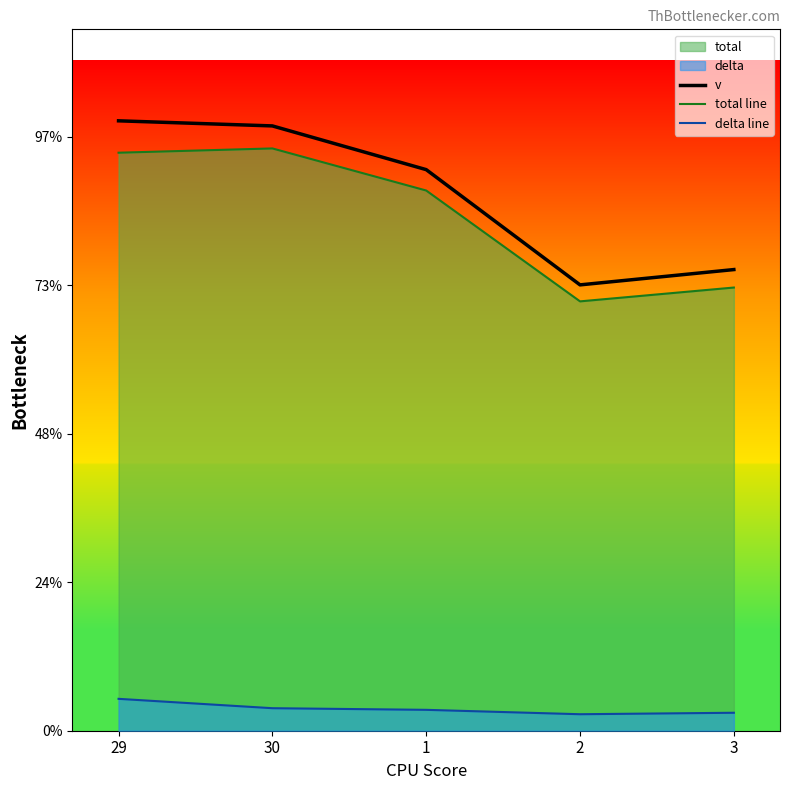

What is the label of the 3rd point from the left?

1